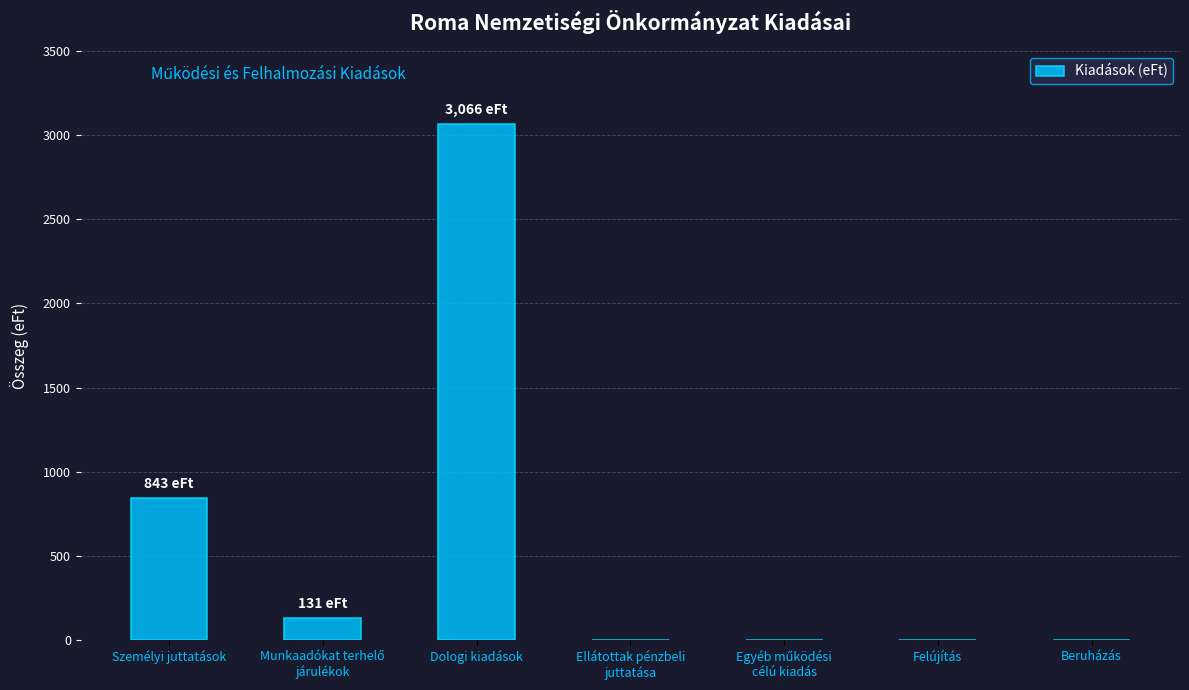

What is the sum of all values?

4040